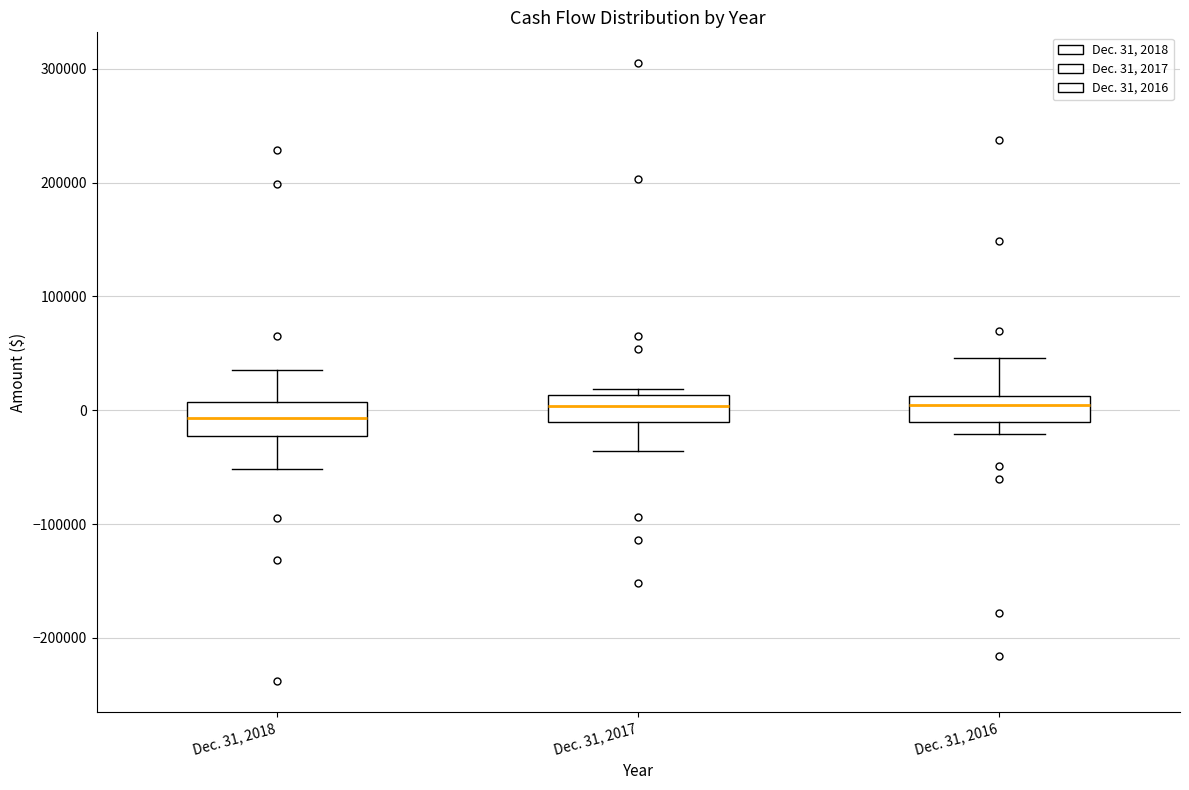

Reading left to right, transcribe this box plot: for each box, give where its median line is, the range the box spans, and where its two whiskers end, as read against the y-axis. The values are not printed on the chart, so give them approximately, as read against the axis.

Dec. 31, 2018: median -10000, box -20000 to 10000, whiskers -50000 to 40000
Dec. 31, 2017: median 0, box -10000 to 10000, whiskers -40000 to 20000
Dec. 31, 2016: median 0, box -10000 to 10000, whiskers -20000 to 50000